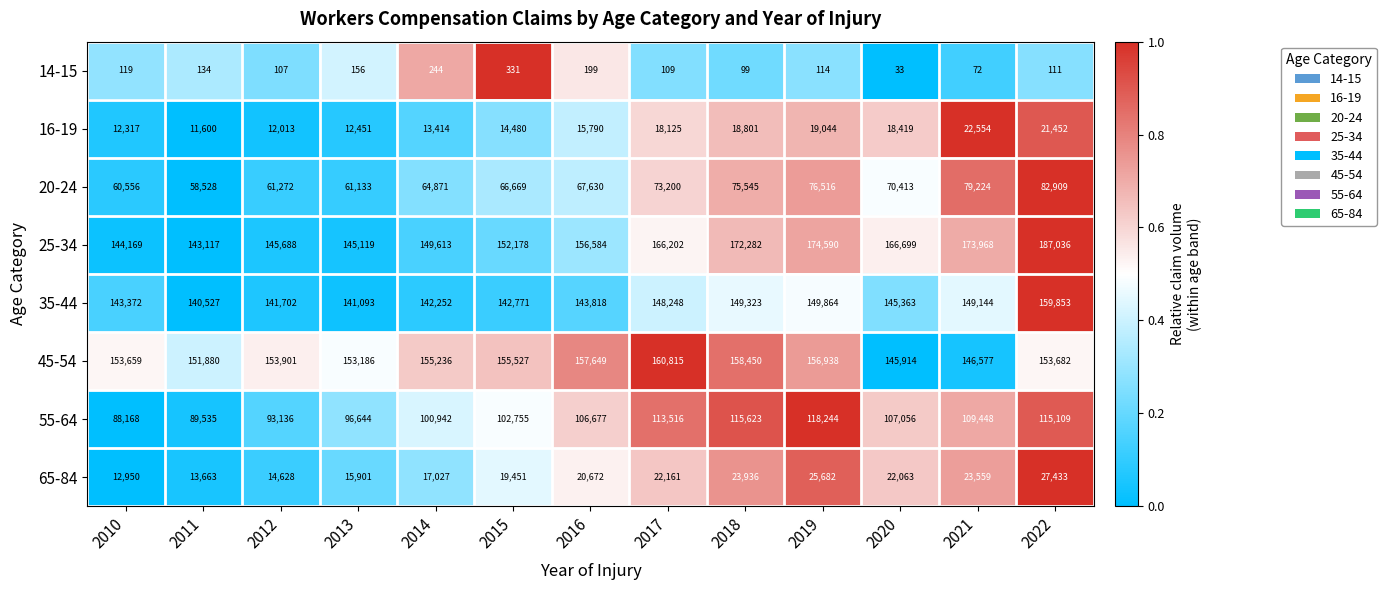

What is the approximate value of 45-54 at 2020, to the nearest 10?

145910